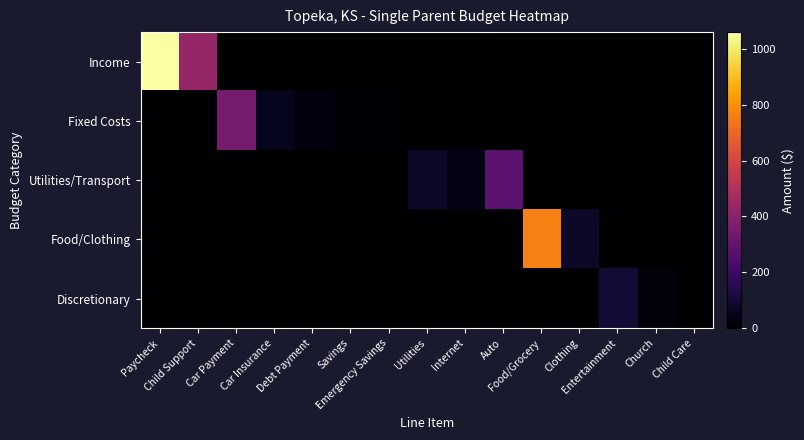

Between Car Payment and Emergency Savings, which series saw the biggest shift?

Fixed Costs